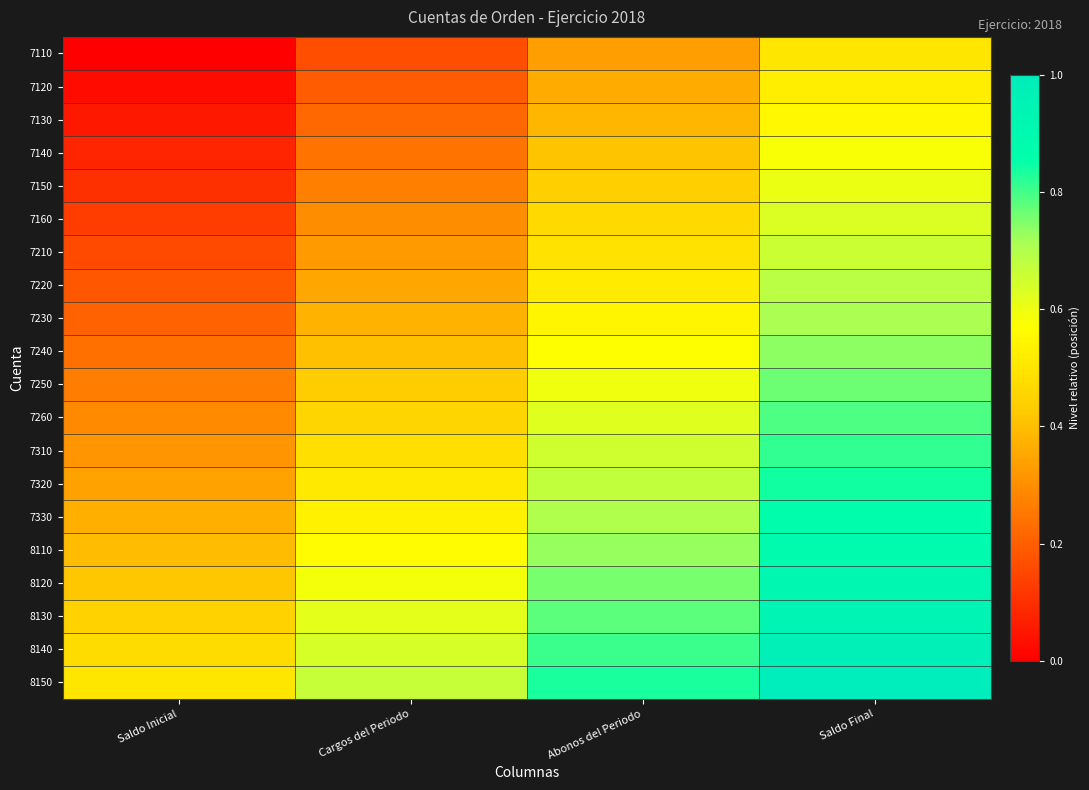

How many data points does each series have?

4